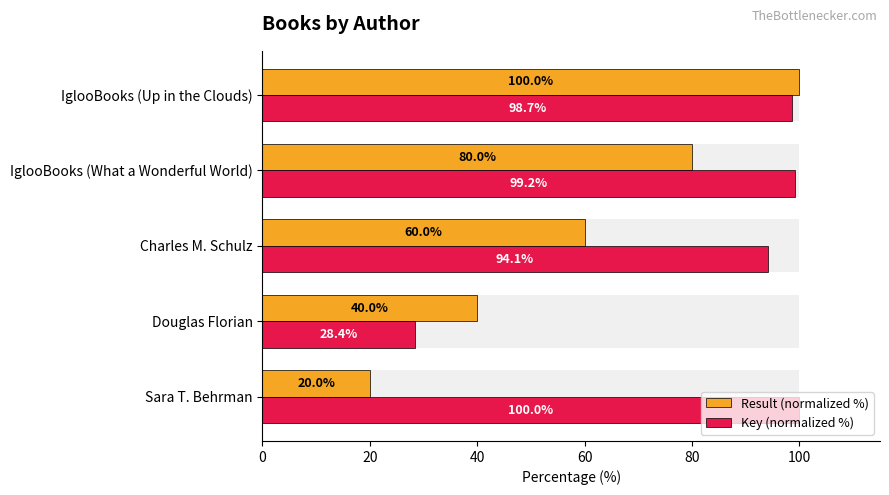

Rank the series at Douglas Florian from lowest to highest value.

Key (normalized %), Result (normalized %)